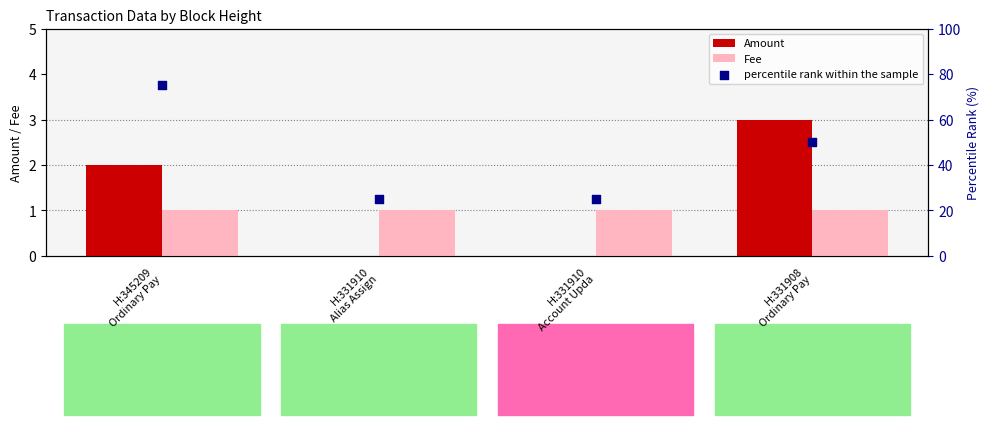

At how many categories does at least one series exceed 65?

1